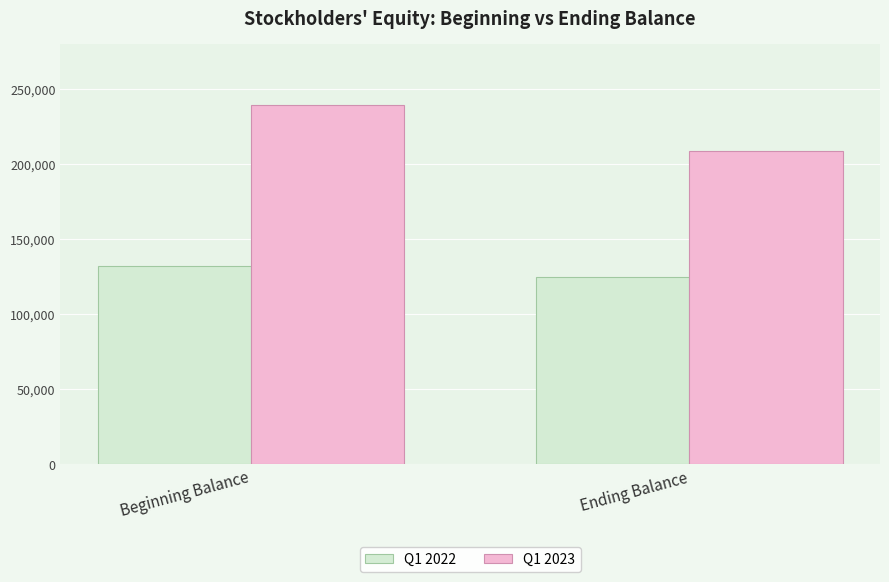

What is the label of the 1st bar from the left?

Beginning Balance